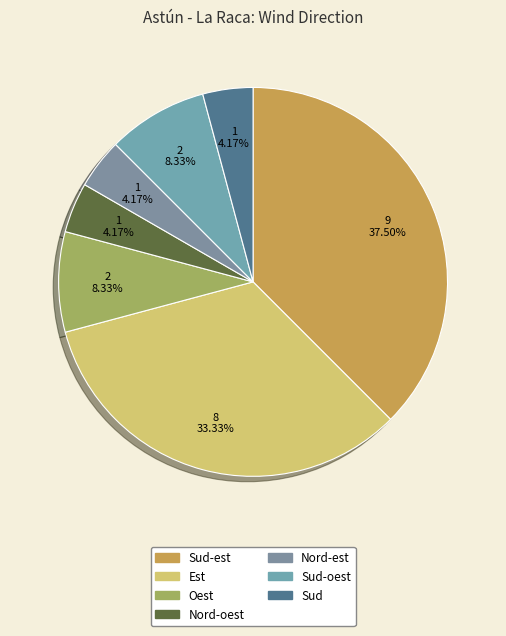

What is the largest slice in the pie chart?

Sud-est